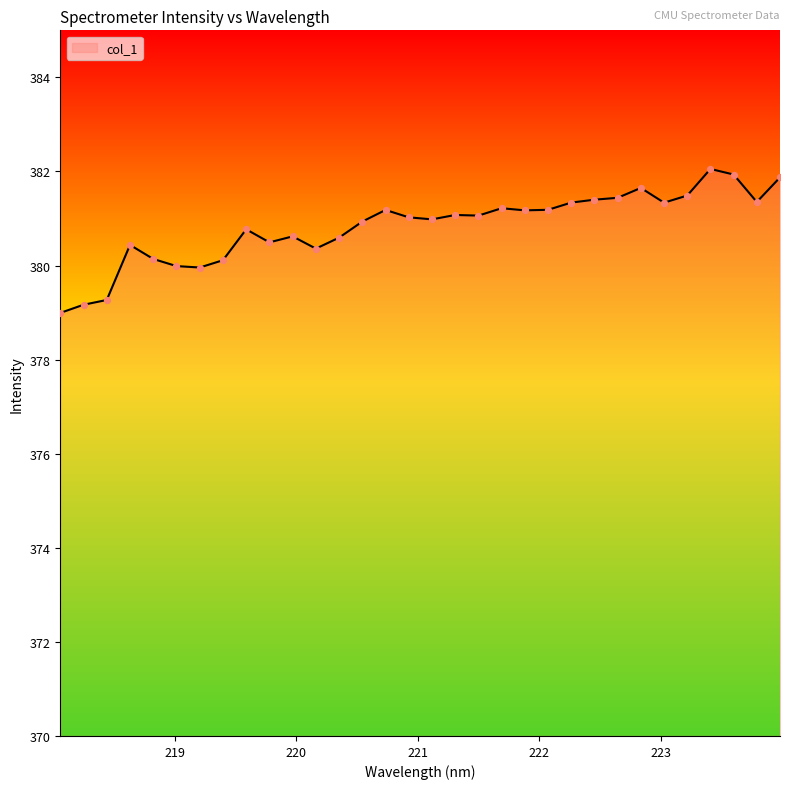

What is the greatest value displayed?

382.1